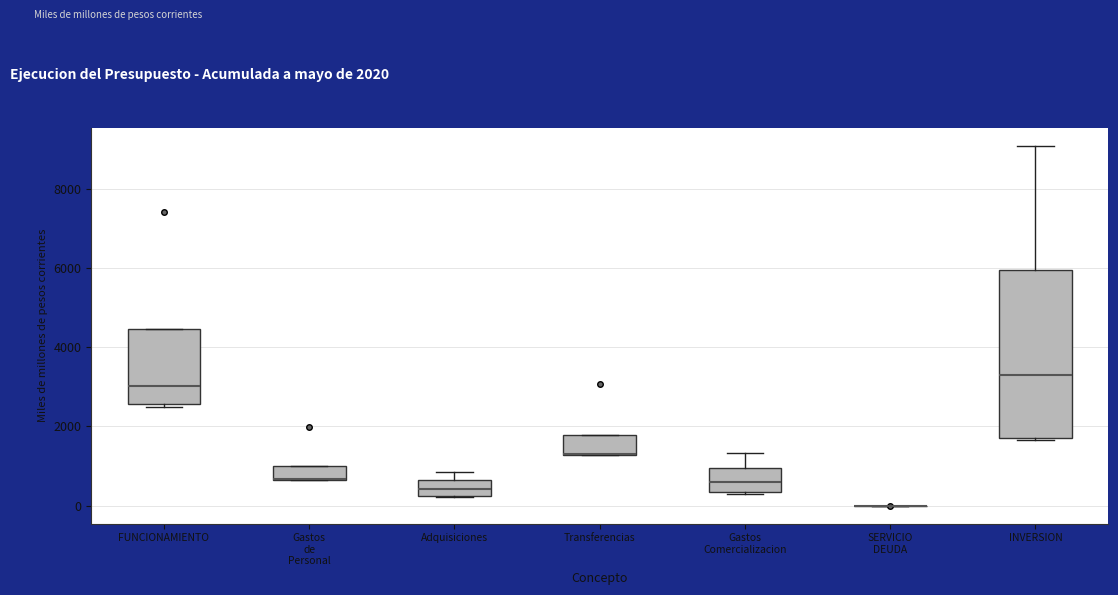

Comparing the boxes themselves (not the whiskers), which one is the tallest?

INVERSION